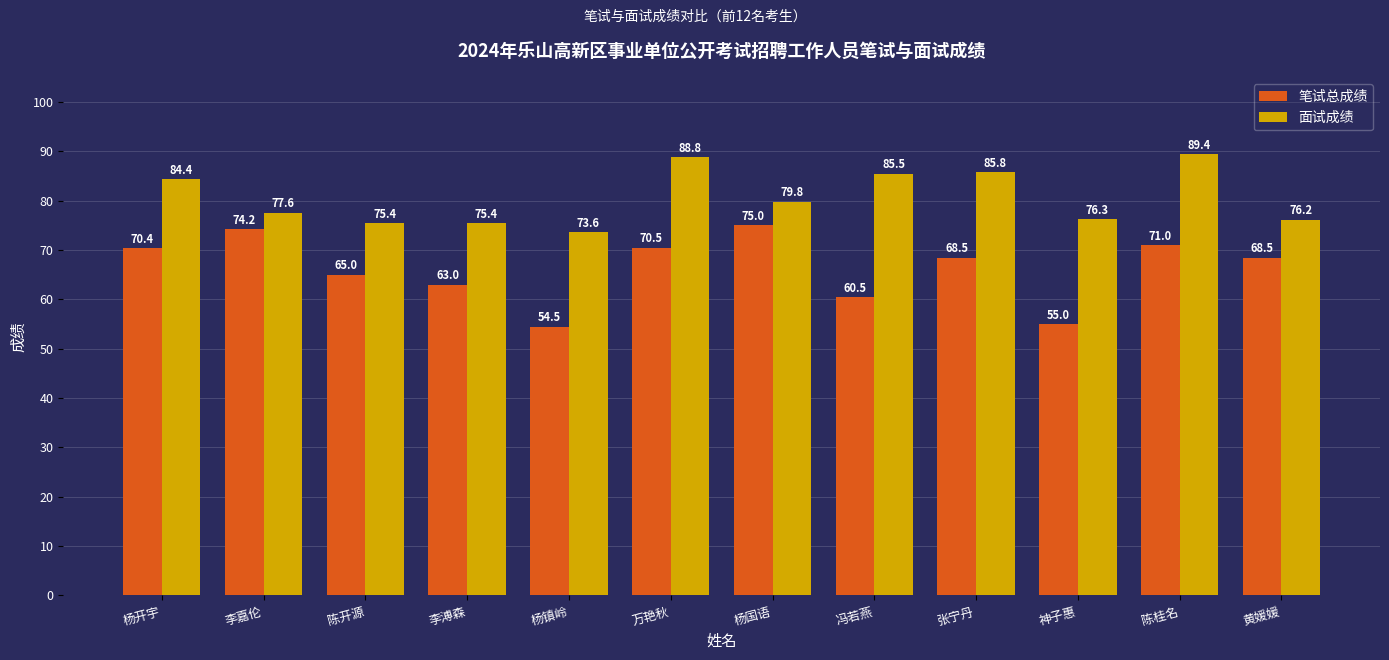

The value of 笔试总成绩 at 杨国语 is 34.5. True or false?

False